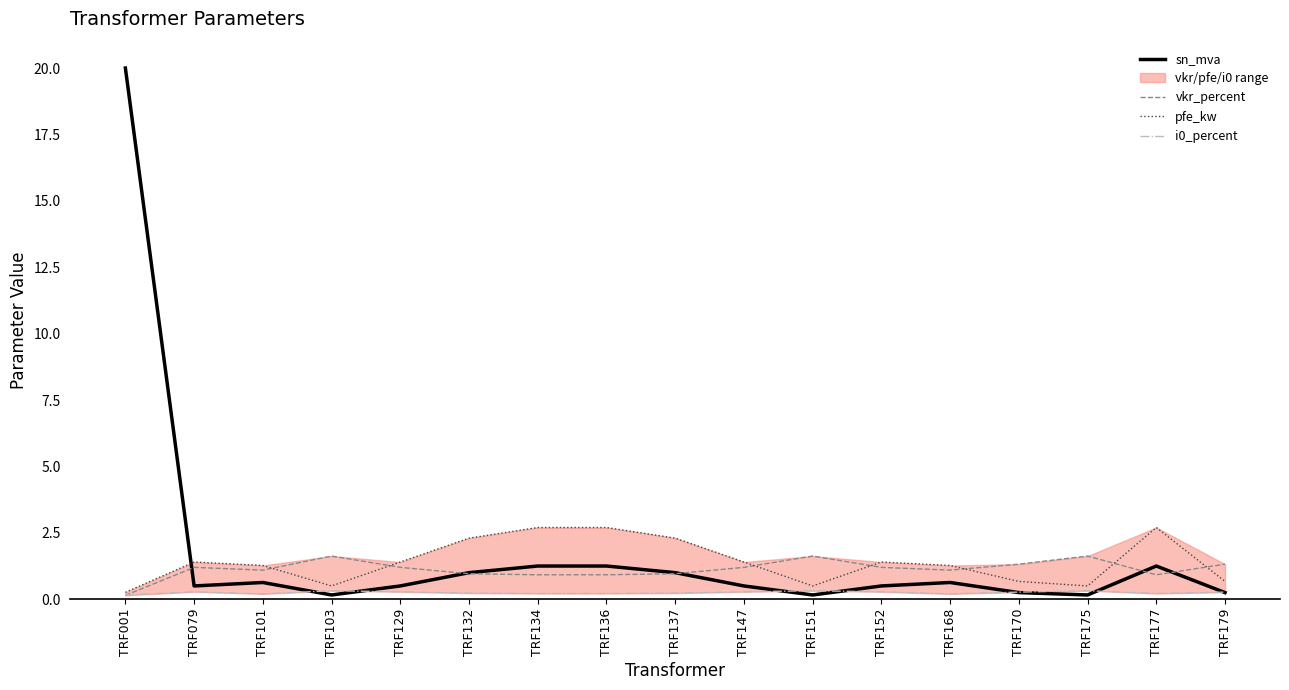

List the labels in order of i0_percent value, largest first.

TRF103, TRF151, TRF175, TRF079, TRF129, TRF147, TRF152, TRF170, TRF179, TRF132, TRF137, TRF134, TRF136, TRF177, TRF101, TRF168, TRF001